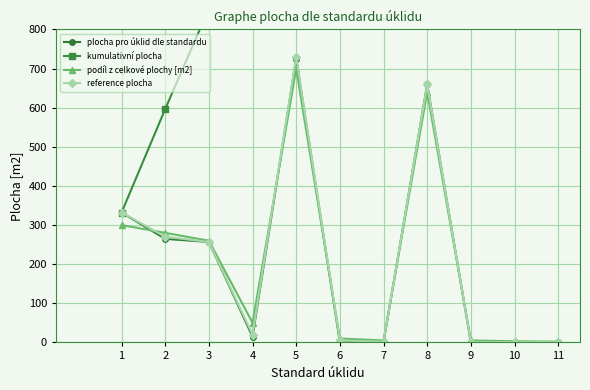

List the series in order of their peak value, highest first.

kumulativní plocha, reference plocha, plocha pro úklid dle standardu, podíl z celkové plochy [m2]